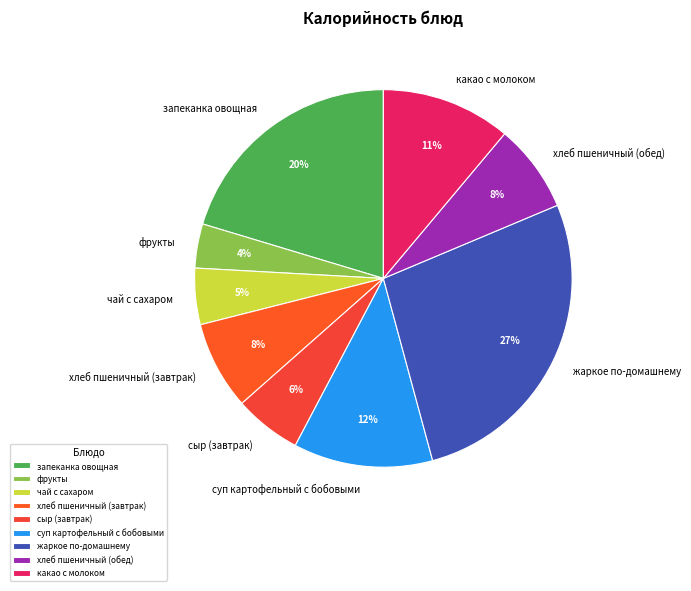

Is чай с сахаром the majority of the pie?

No